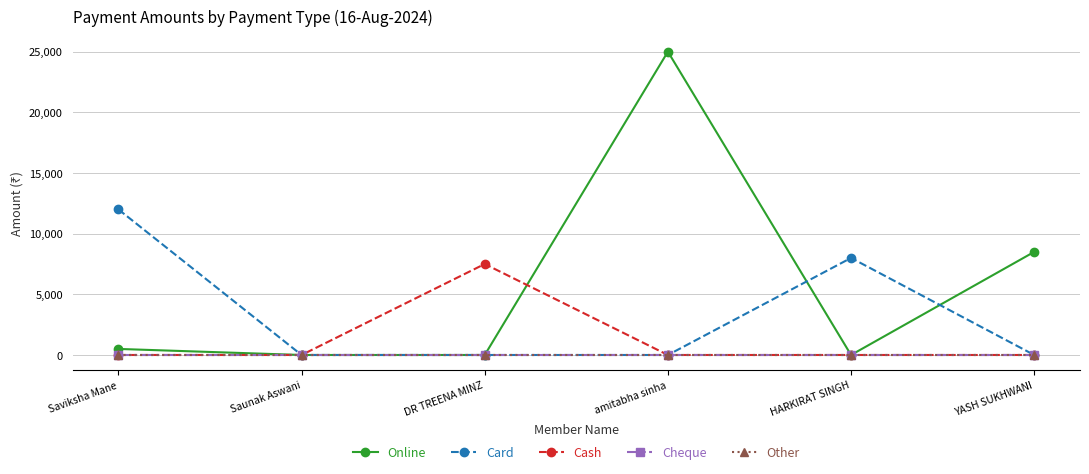

How many interior local peaks does the Card series have?

1